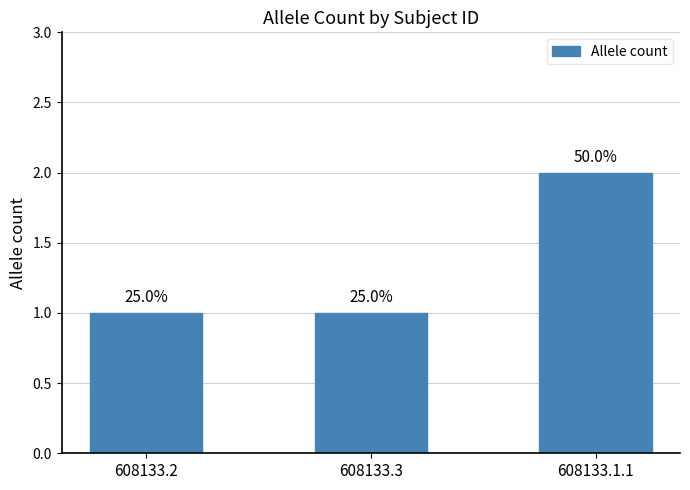

At which label is the value closest to 1?

608133.2